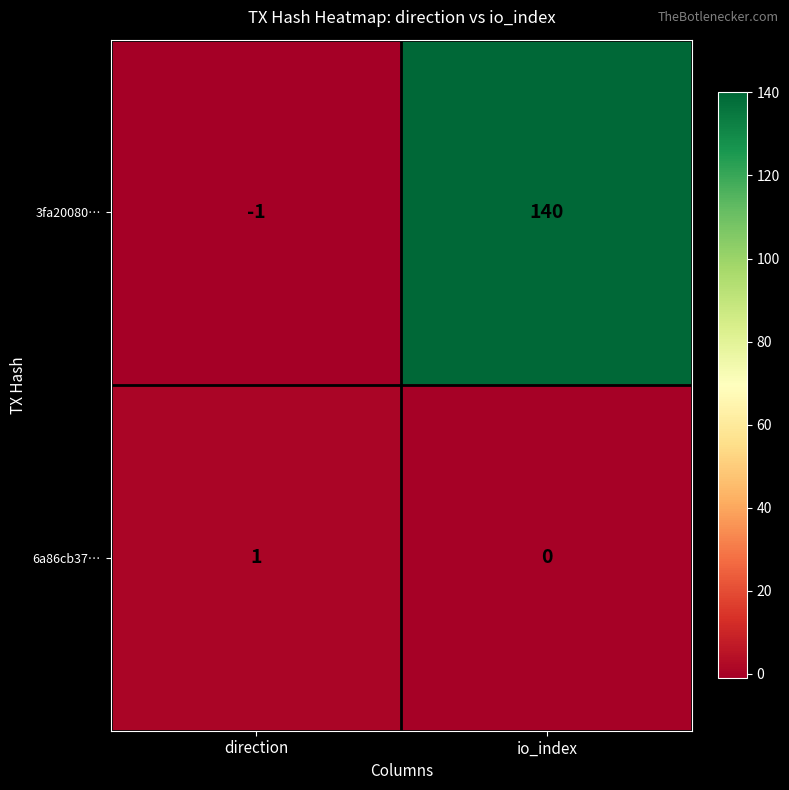

At direction, list the series in order from largest to smallest.

6a86cb37…, 3fa20080…